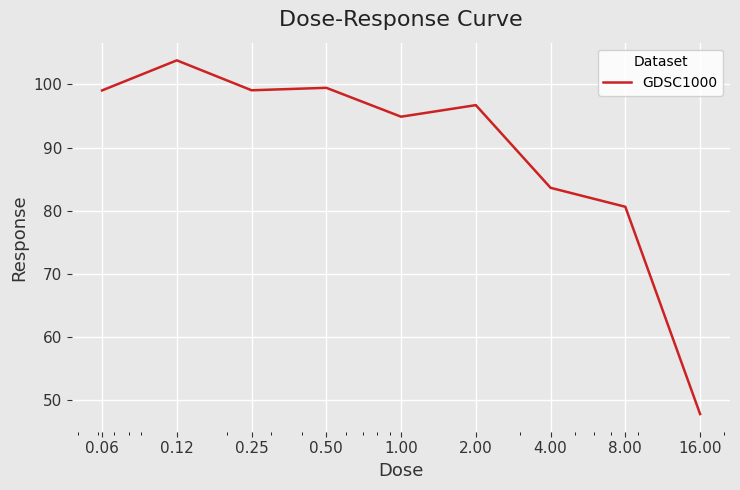

What is the maximum value shown in the chart?

103.8